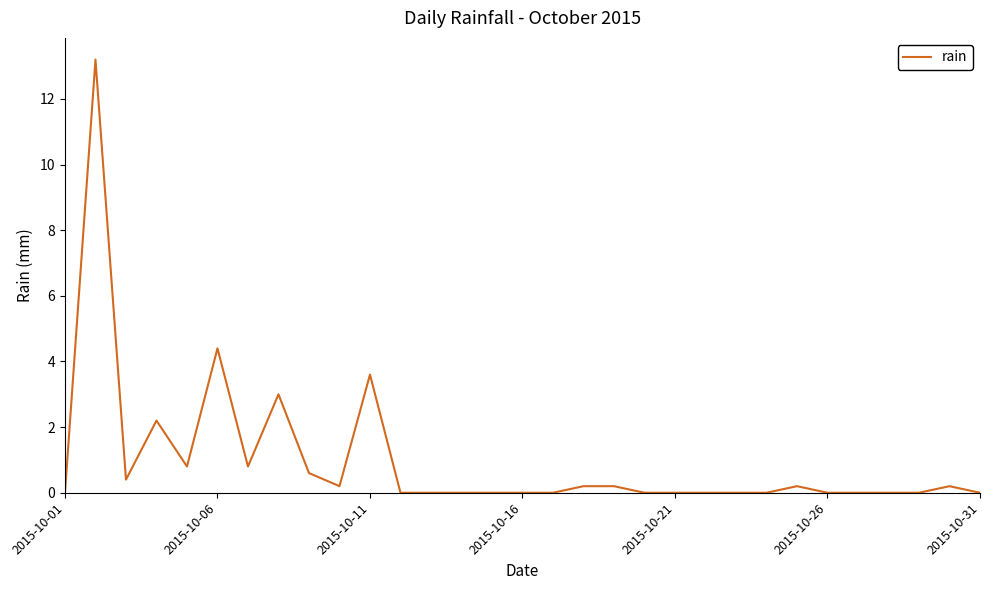

What is the greatest value displayed?

13.2